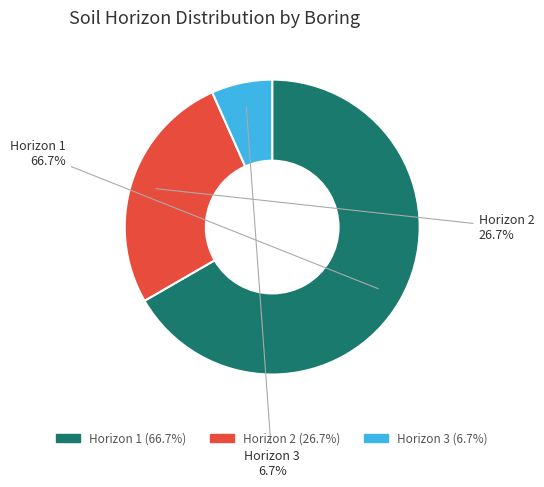

Combined, what portion of the pie is Horizon 3 and Horizon 1?

73.3%